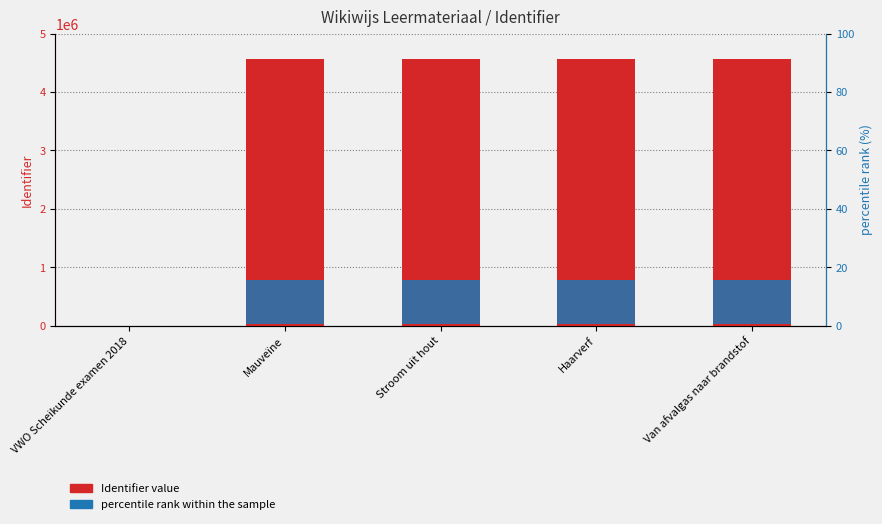

What are all the series names shown in the legend?

Identifier value, percentile rank within the sample